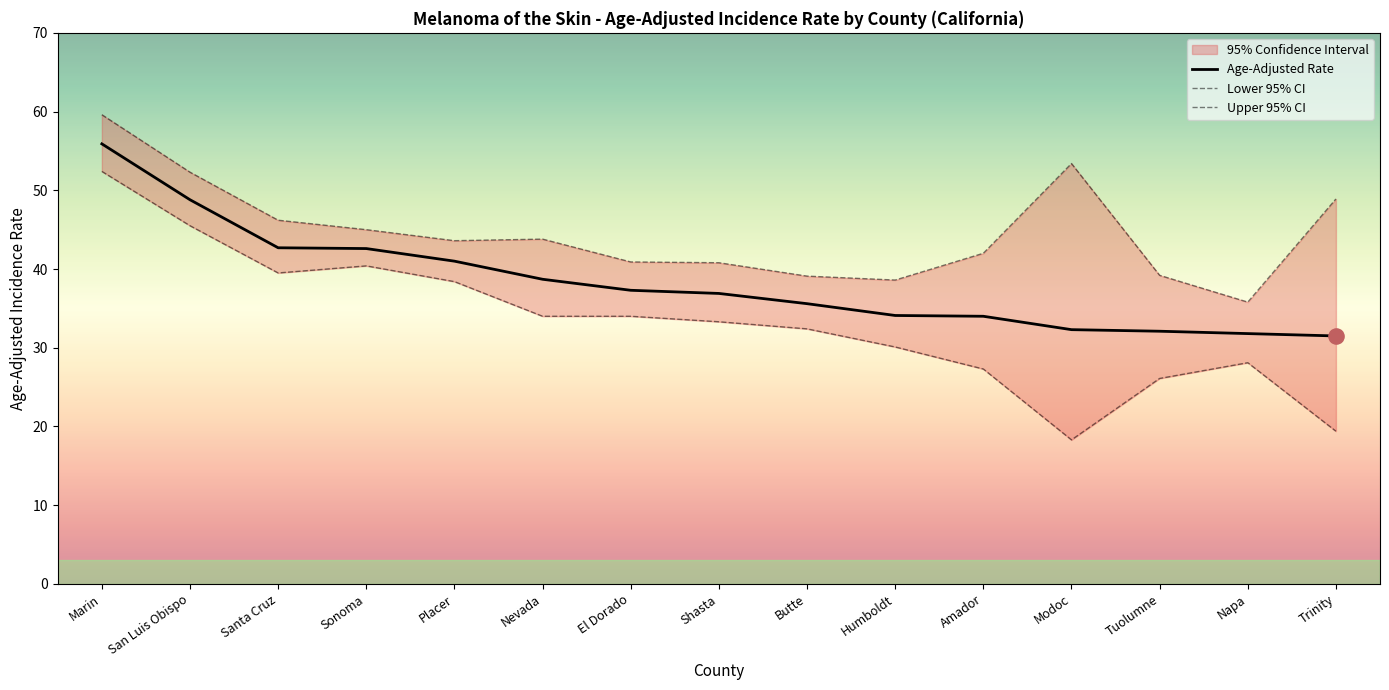

Which series contains the lowest Y value?

Lower 95% CI